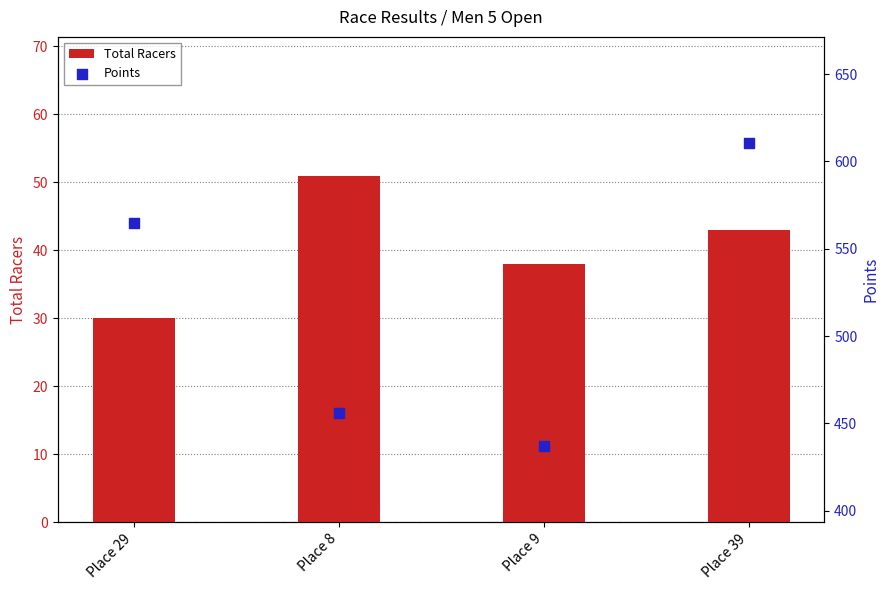

Is the value of Total Racers at Place 8 greater than the value of Points at Place 9?

No